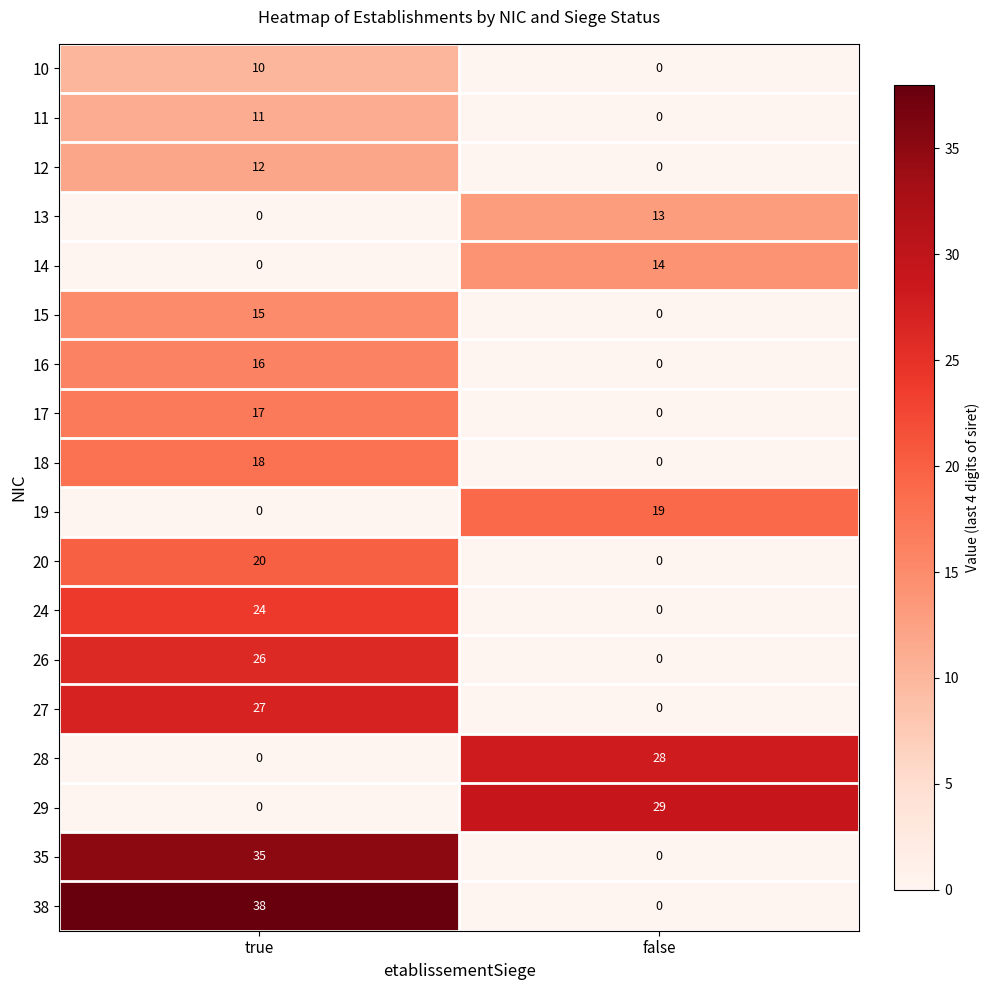

Rank the series by their maximum value, from highest to lowest.

38, 35, 29, 28, 27, 26, 24, 20, 19, 18, 17, 16, 15, 14, 13, 12, 11, 10